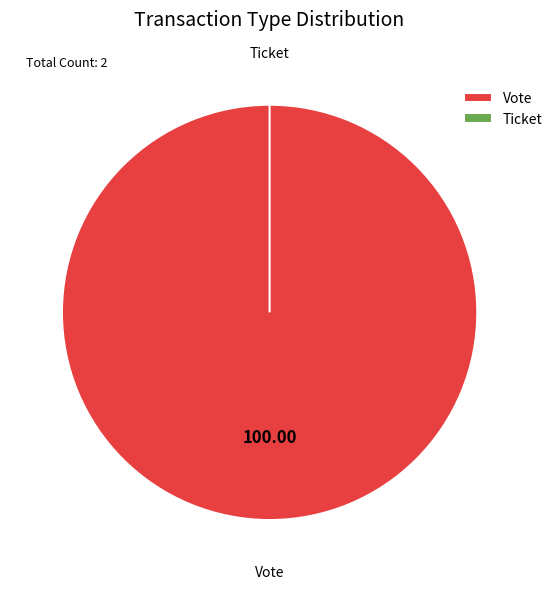

True or false: Ticket accounts for 0% of the total.

True